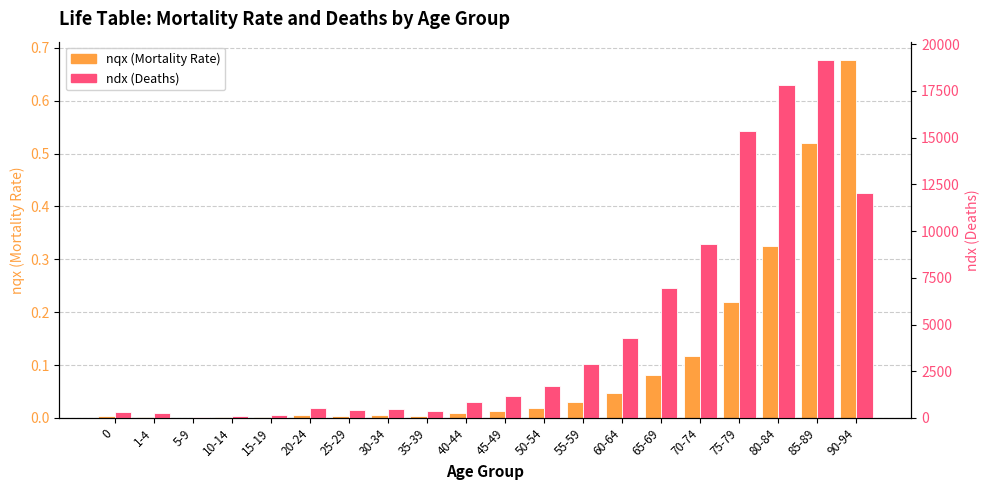

What is the difference between the maximum and minimum values in the ndx (Deaths) series?

19128.0